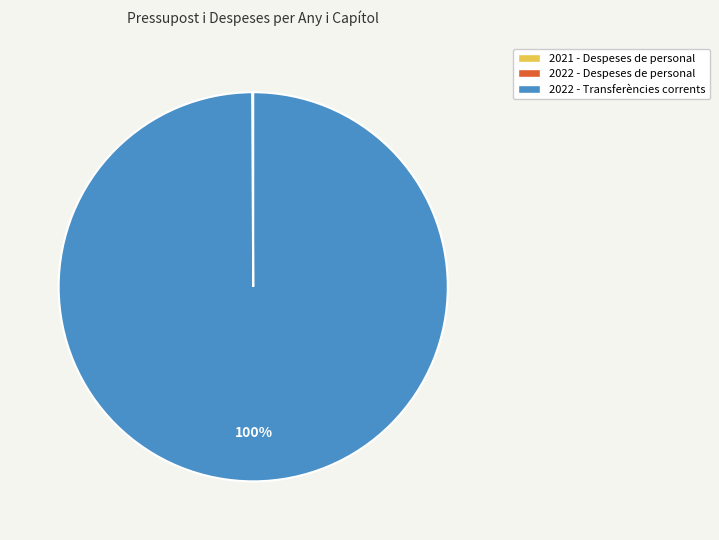

Is there a majority slice in this chart?

Yes